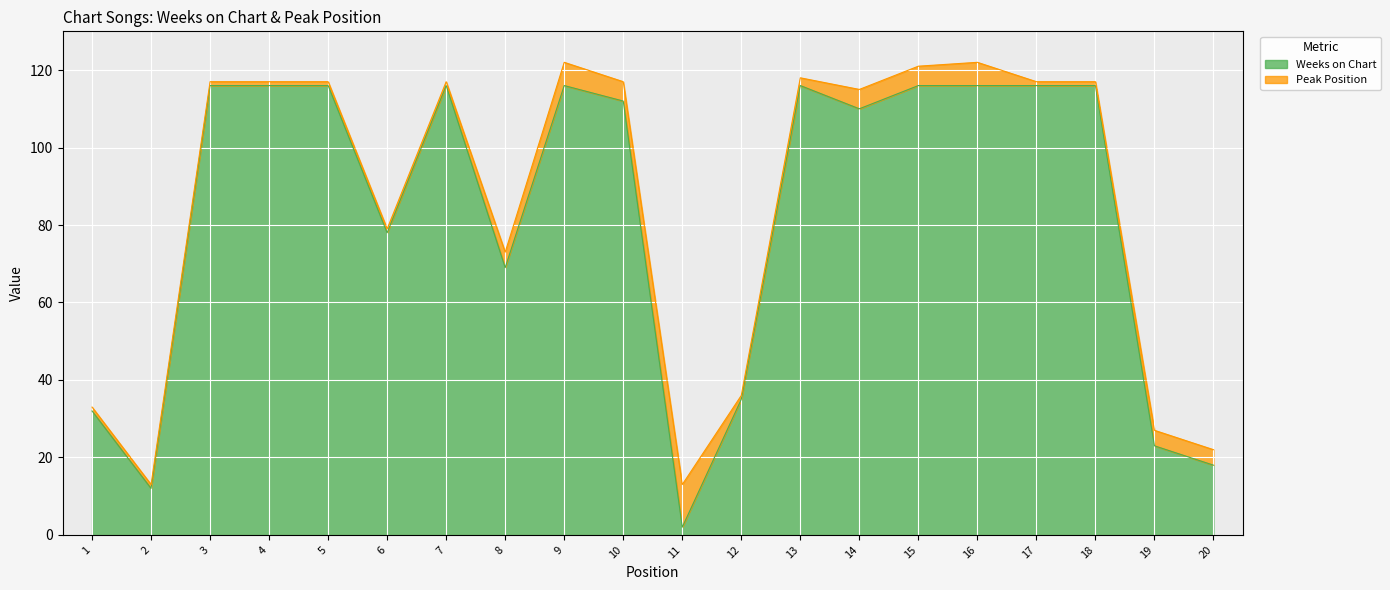

Is it true that the value at 15 is 197?

False